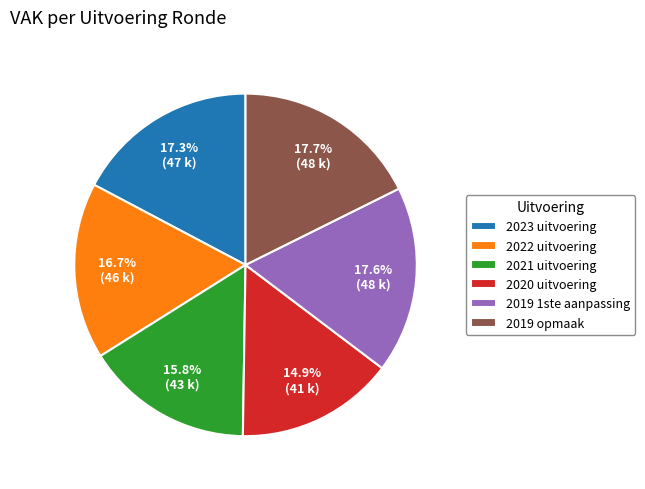

Does 2019 1ste aanpassing represent more than half of the total?

No